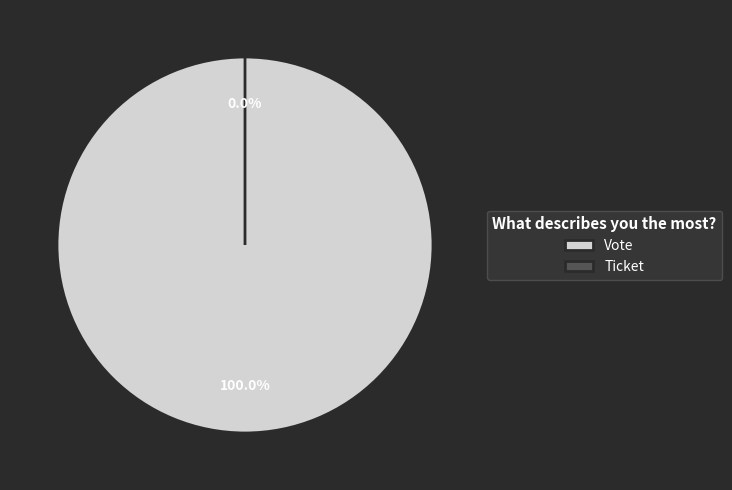

What is the change in value from Vote to Ticket?

-1